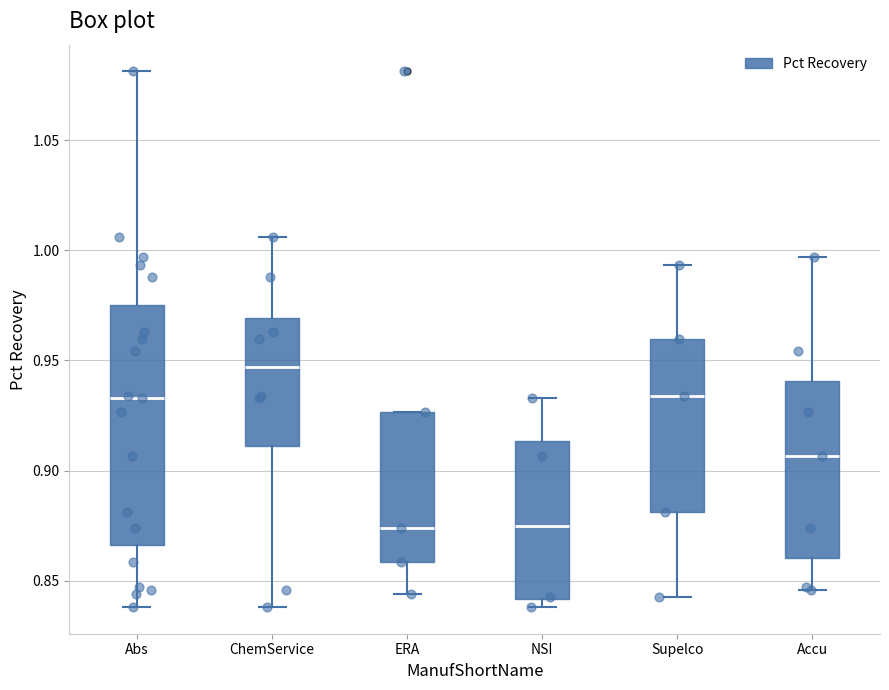

Where is the lower edge of the box for Abs on the y-axis? The values are not printed on the chart, so give them approximately, as read against the axis.

0.865